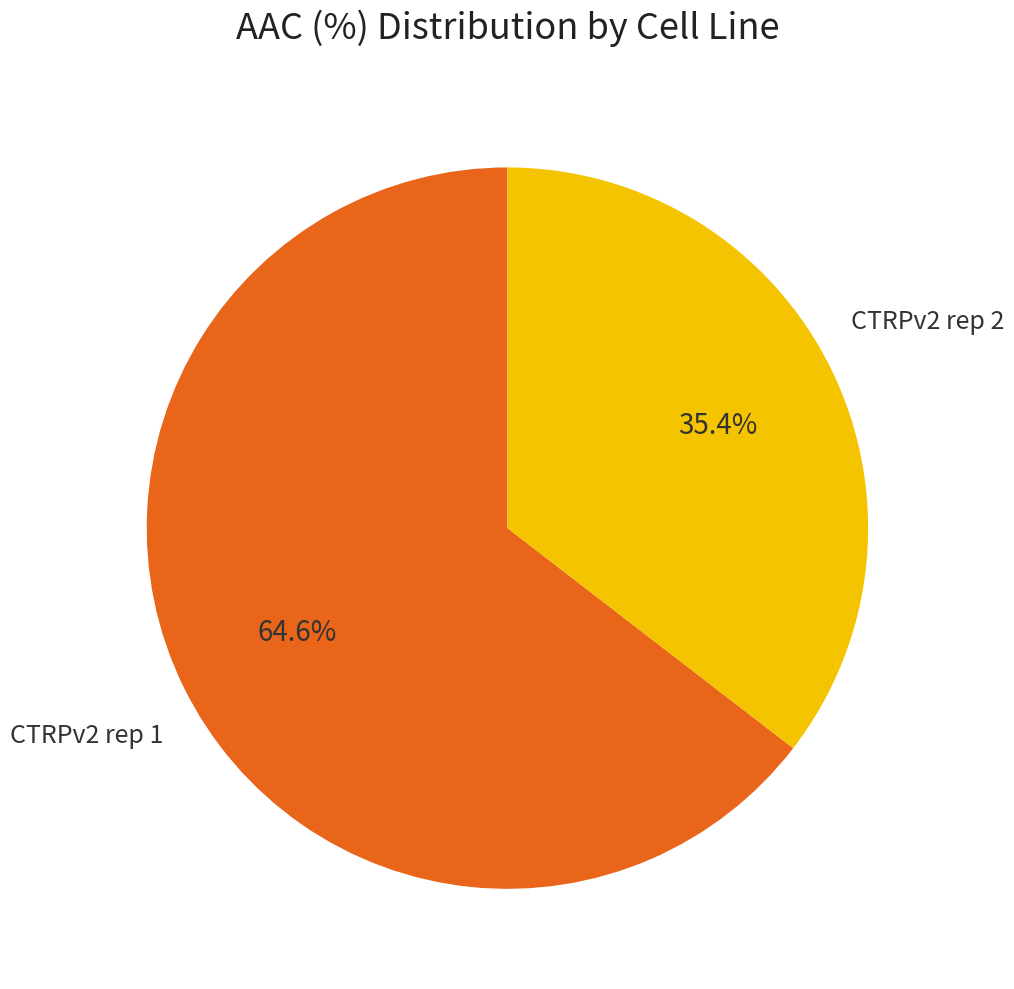

Is there a majority slice in this chart?

Yes